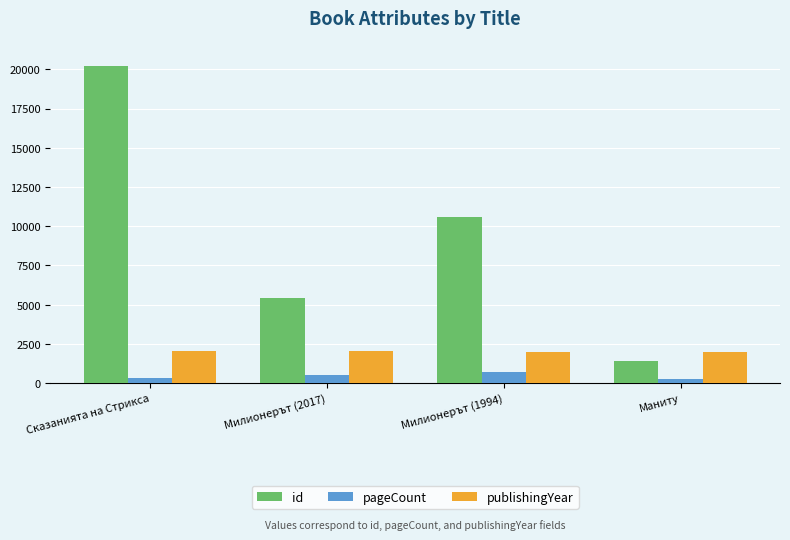

At how many categories does at least one series exceed 15764?

1